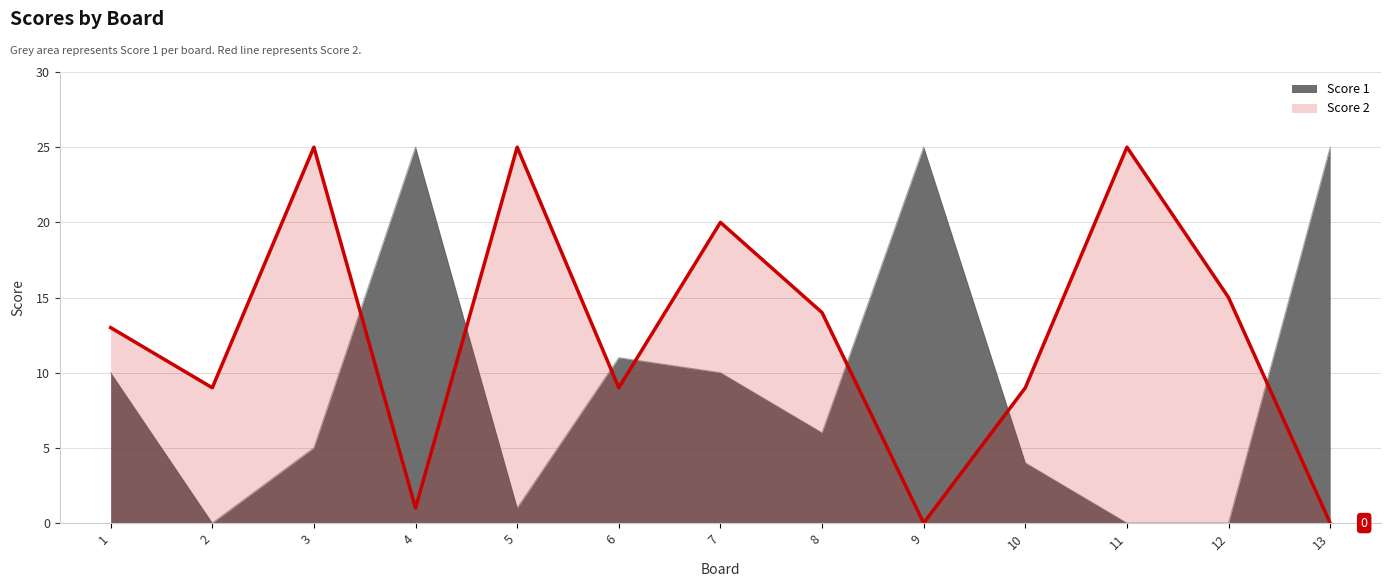

Reading left to right, list all the values displayed in this chart.

Score 1: 10	0	5	25	1	11	10	6	25	4	0	0	25
Score 2: 13	9	25	1	25	9	20	14	0	9	25	15	0